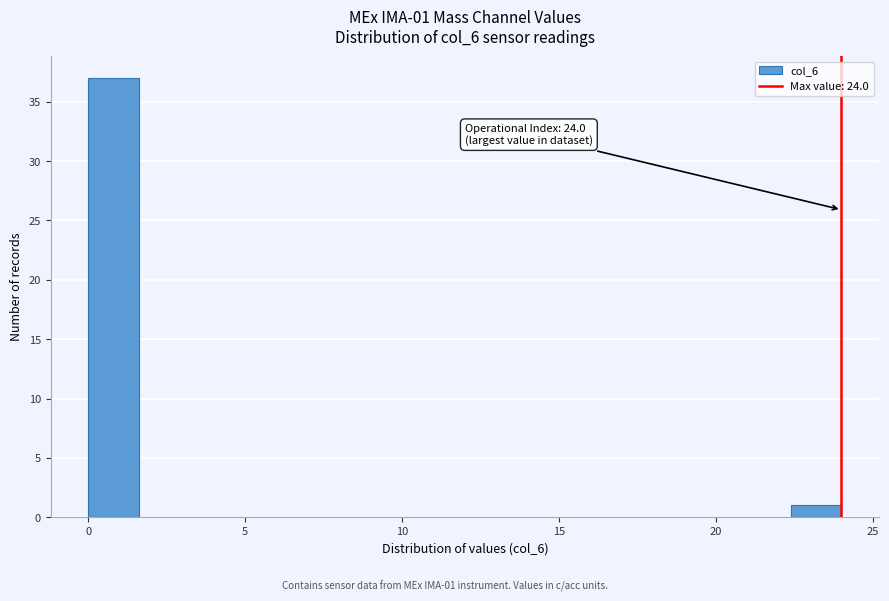

Read against the x-axis, roughly where is the centre of the tallest bar?

1.0